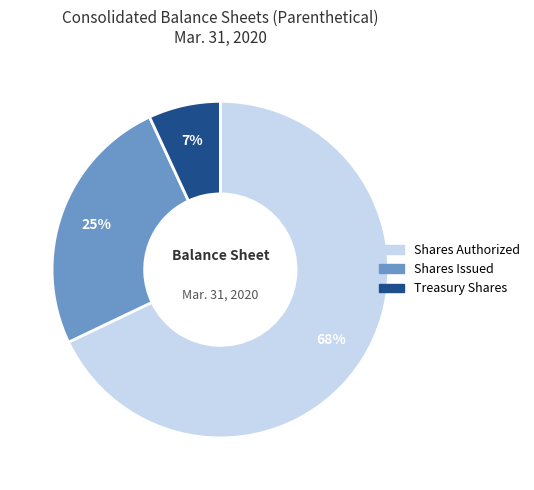

To the nearest percent, what is the difference between the largest and smallest slice percentages?

61%